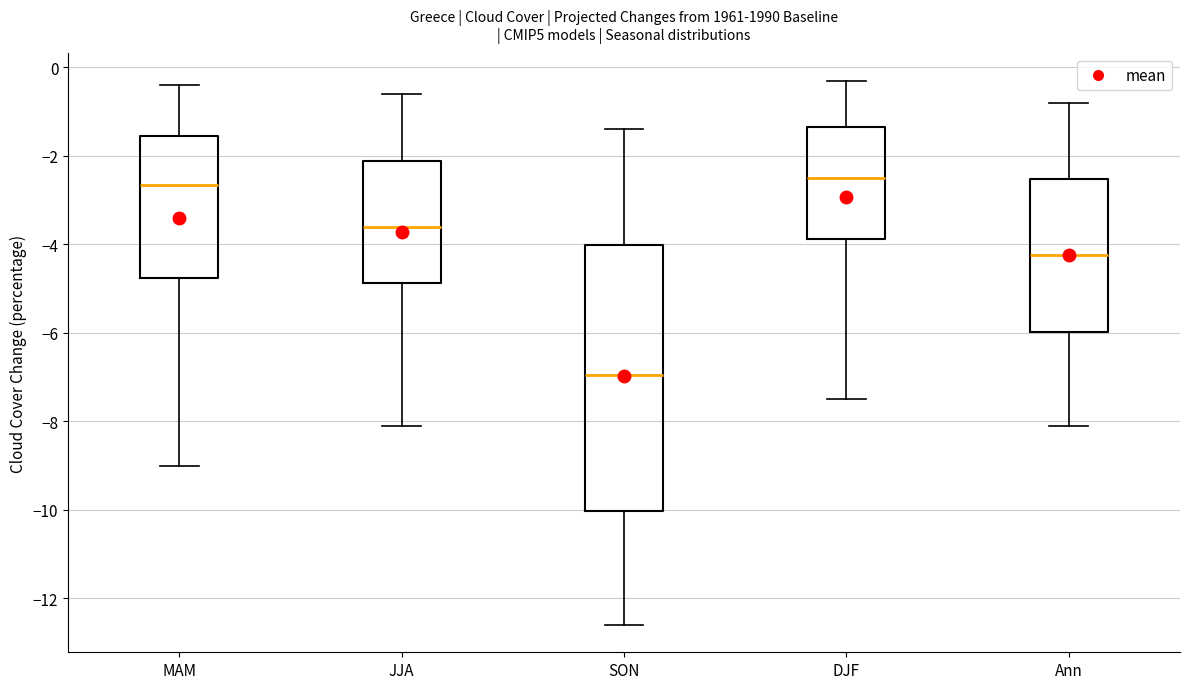

Comparing the boxes themselves (not the whiskers), which one is the tallest?

SON